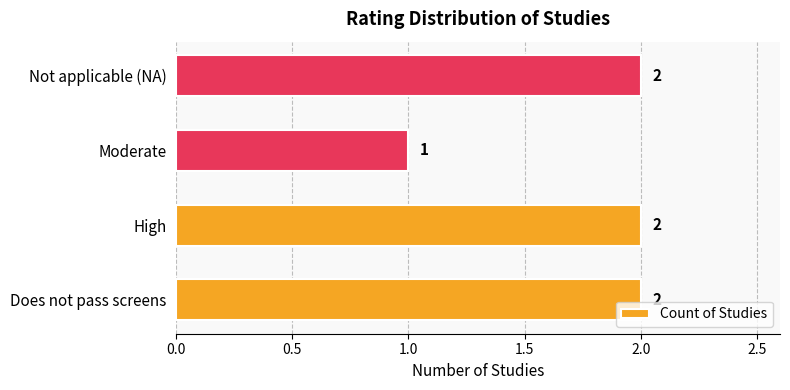

How many distinct data groups are displayed?

1